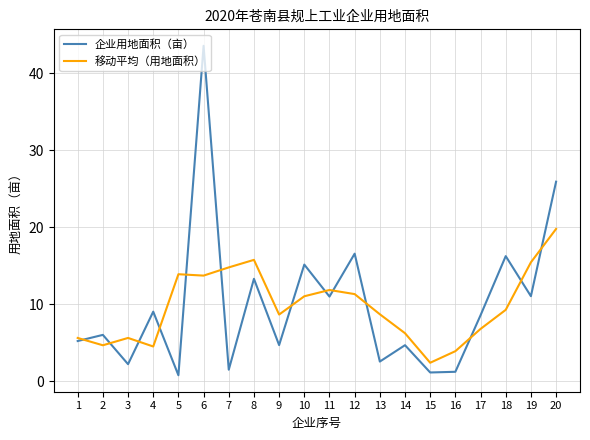

Is the value of 移动平均（用地面积） at 8 greater than the value of 企业用地面积（亩） at 10?

Yes